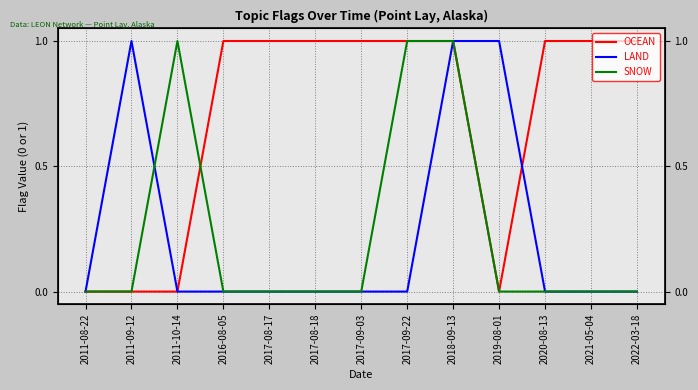

Which series has the widest spread of values?

OCEAN